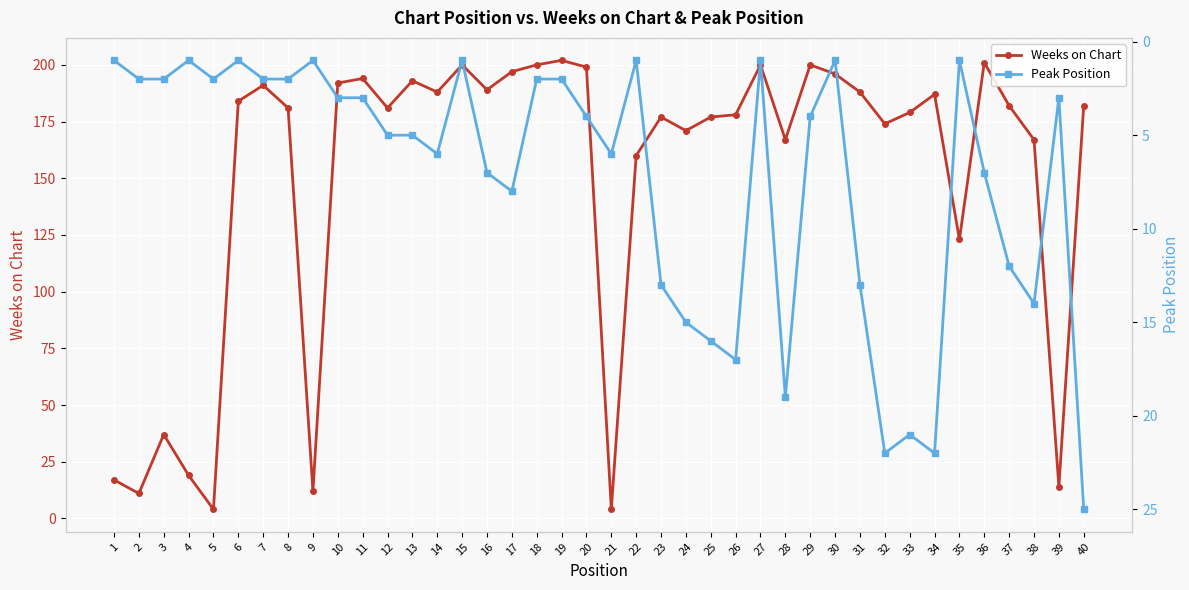

The Peak Position series shows 13 at 23. True or false?

True